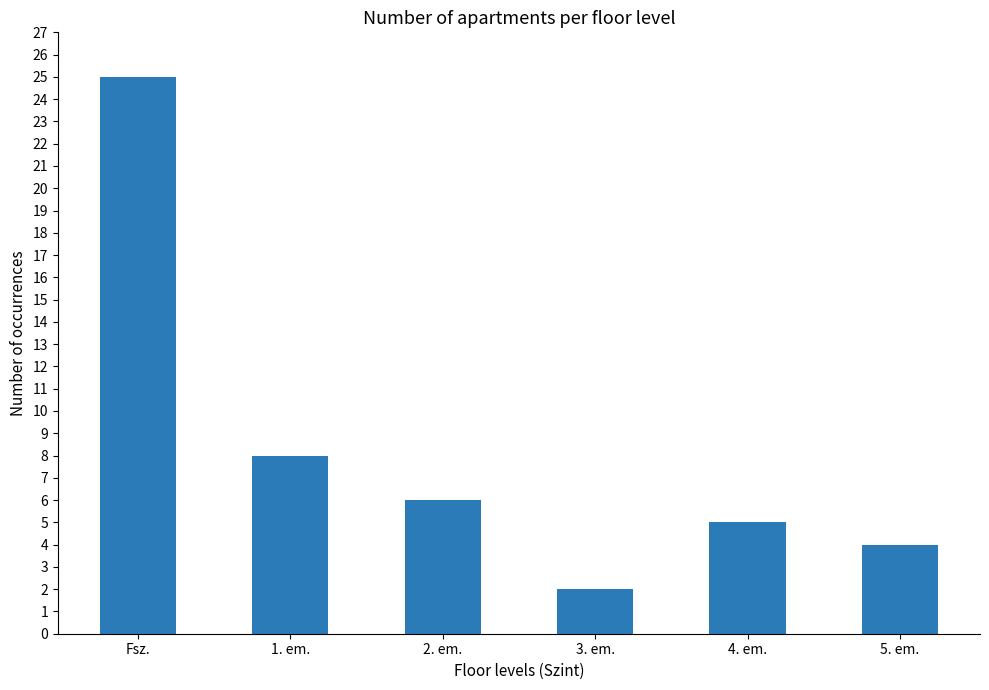

Which category has the lowest value across all series?

3. em.